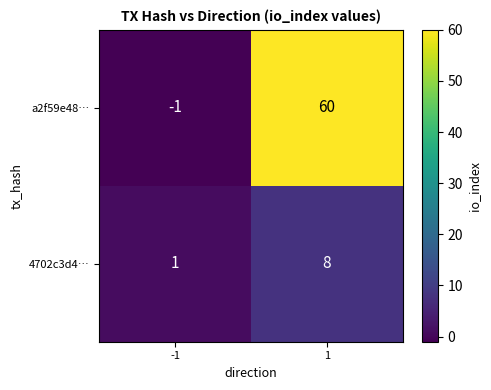

What value does the a2f59e48… series have at 1?

60